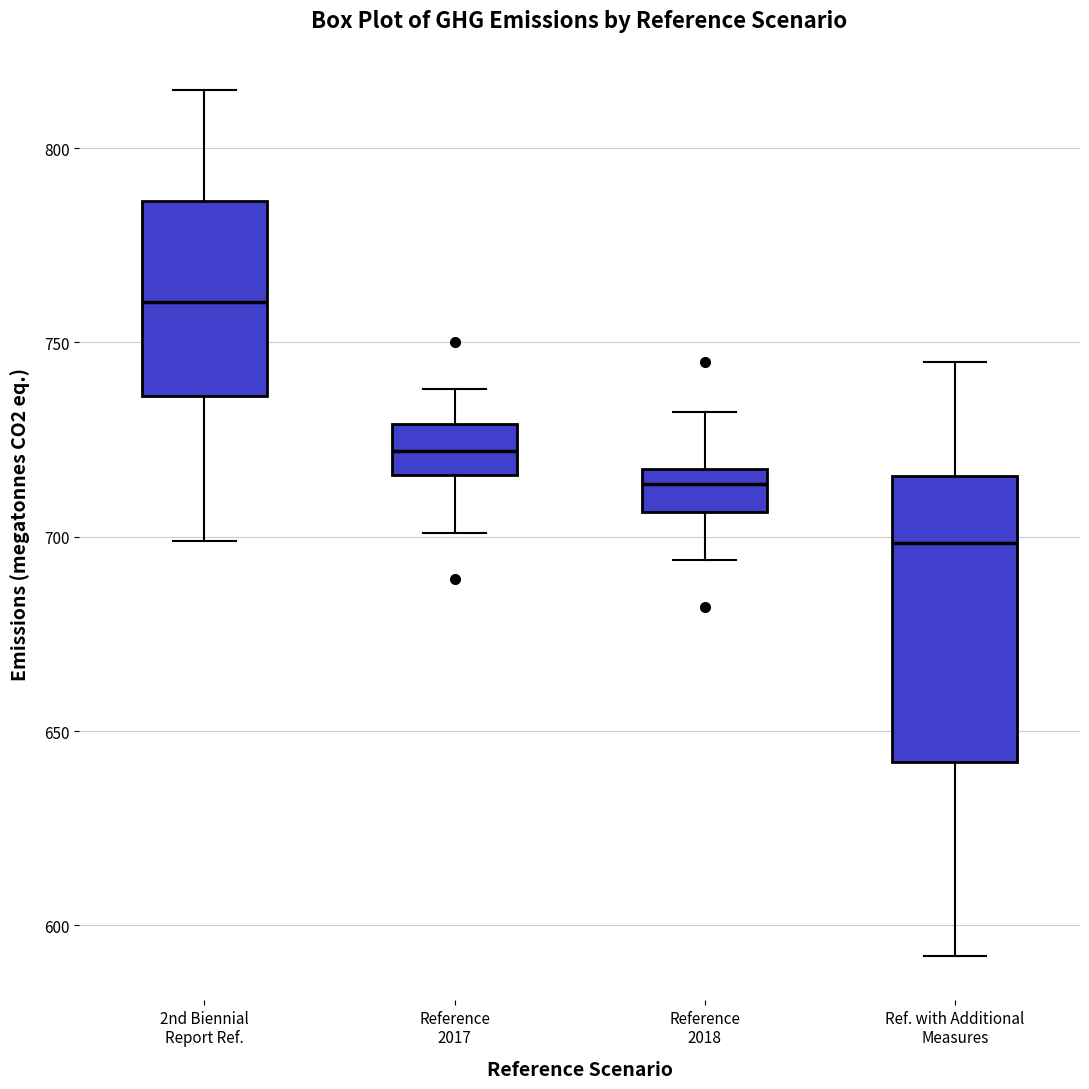

Reading left to right, transcribe this box plot: for each box, give where its median line is, the range the box spans, and where its two whiskers end, as read against the y-axis. The values are not printed on the chart, so give them approximately, as read against the axis.

2nd Biennial Report Ref.: median 760, box 735 to 785, whiskers 700 to 815
Reference 2017: median 720, box 715 to 730, whiskers 700 to 740
Reference 2018: median 715, box 705 to 720, whiskers 695 to 730
Ref. with Additional Measures: median 700, box 640 to 715, whiskers 590 to 745